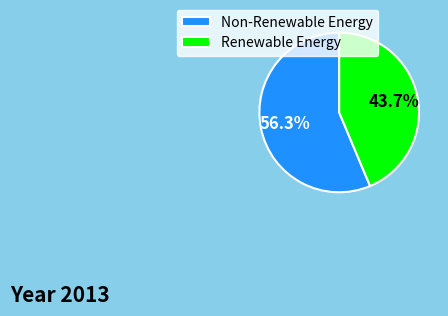

Rank the categories by value from highest to lowest.

Non-Renewable Energy, Renewable Energy